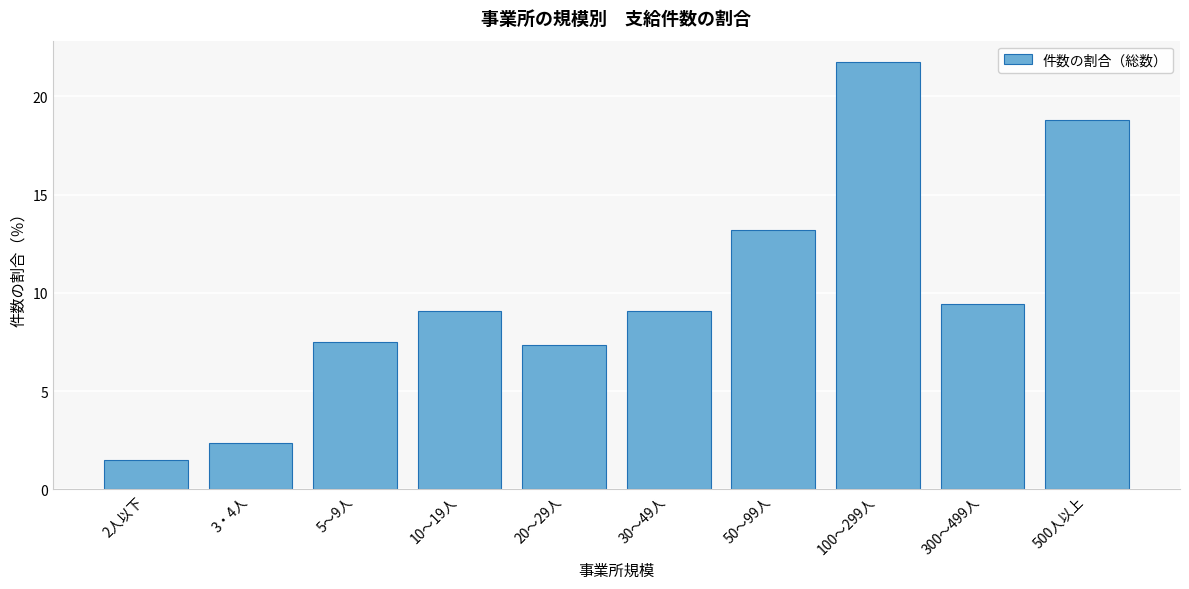

Reading left to right, transcribe all the data shown in this chart.

1.5	2.4	7.5	9.1	7.3	9.1	13.2	21.8	9.4	18.8